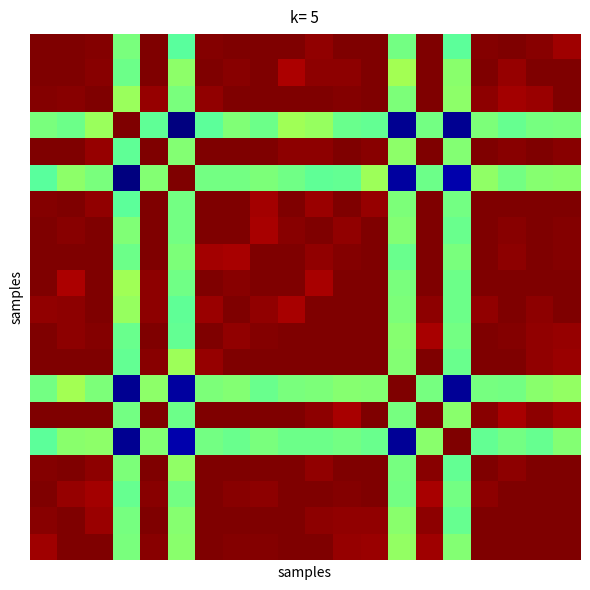

How many distinct data groups are displayed?

20